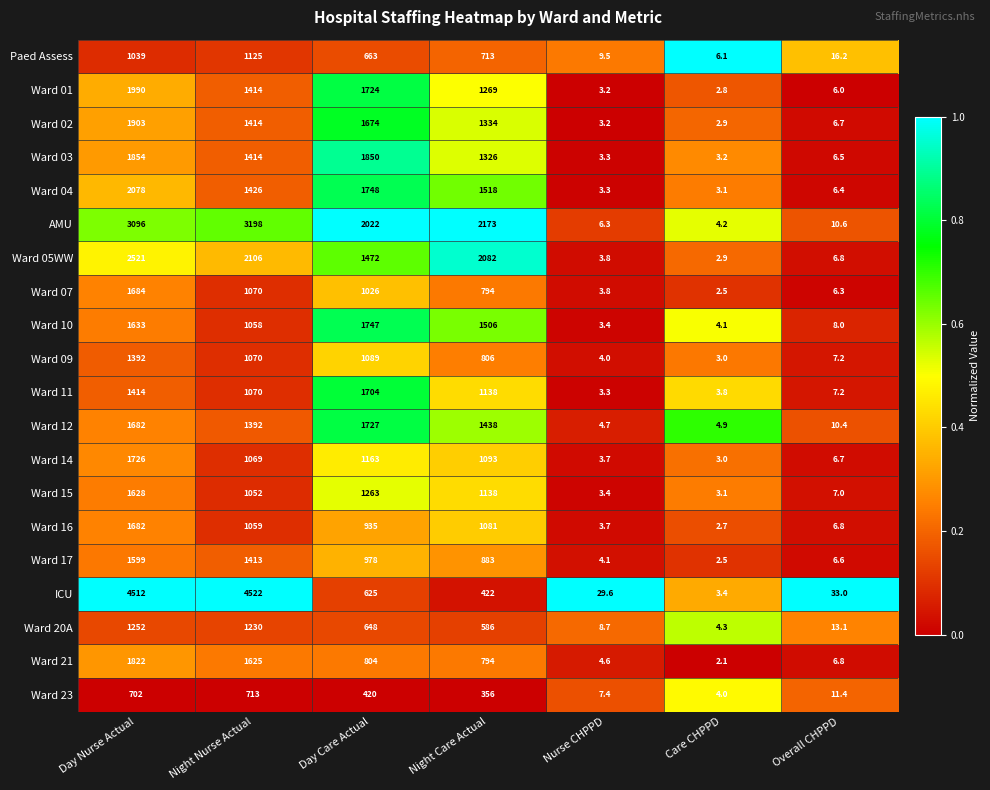

At which label does Ward 10 reach its peak?

Day Care Actual